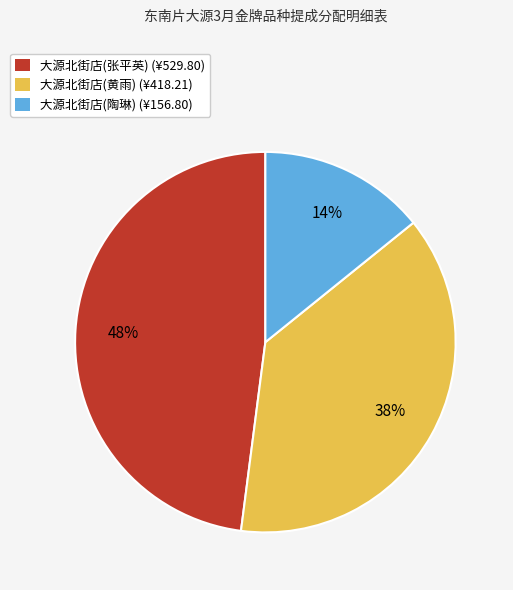

Rank the categories by value from lowest to highest.

大源北街店(陶琳), 大源北街店(黄雨), 大源北街店(张平英)